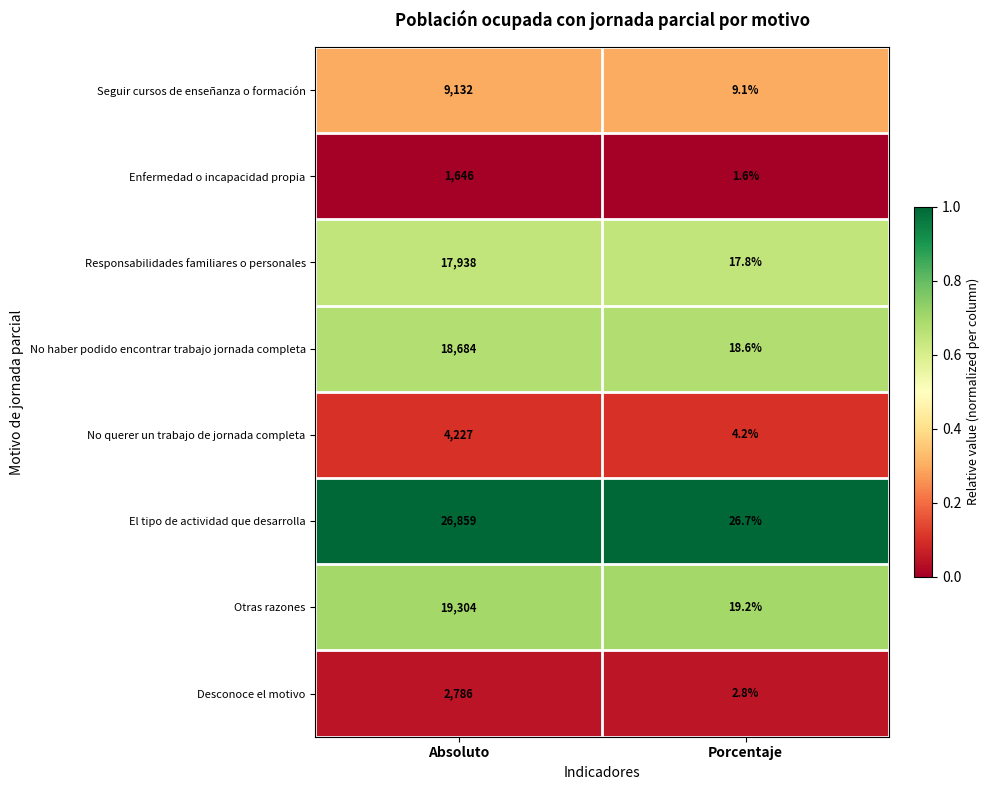

What is the difference between the maximum and minimum values in the Seguir cursos de enseñanza o formación series?

9122.9